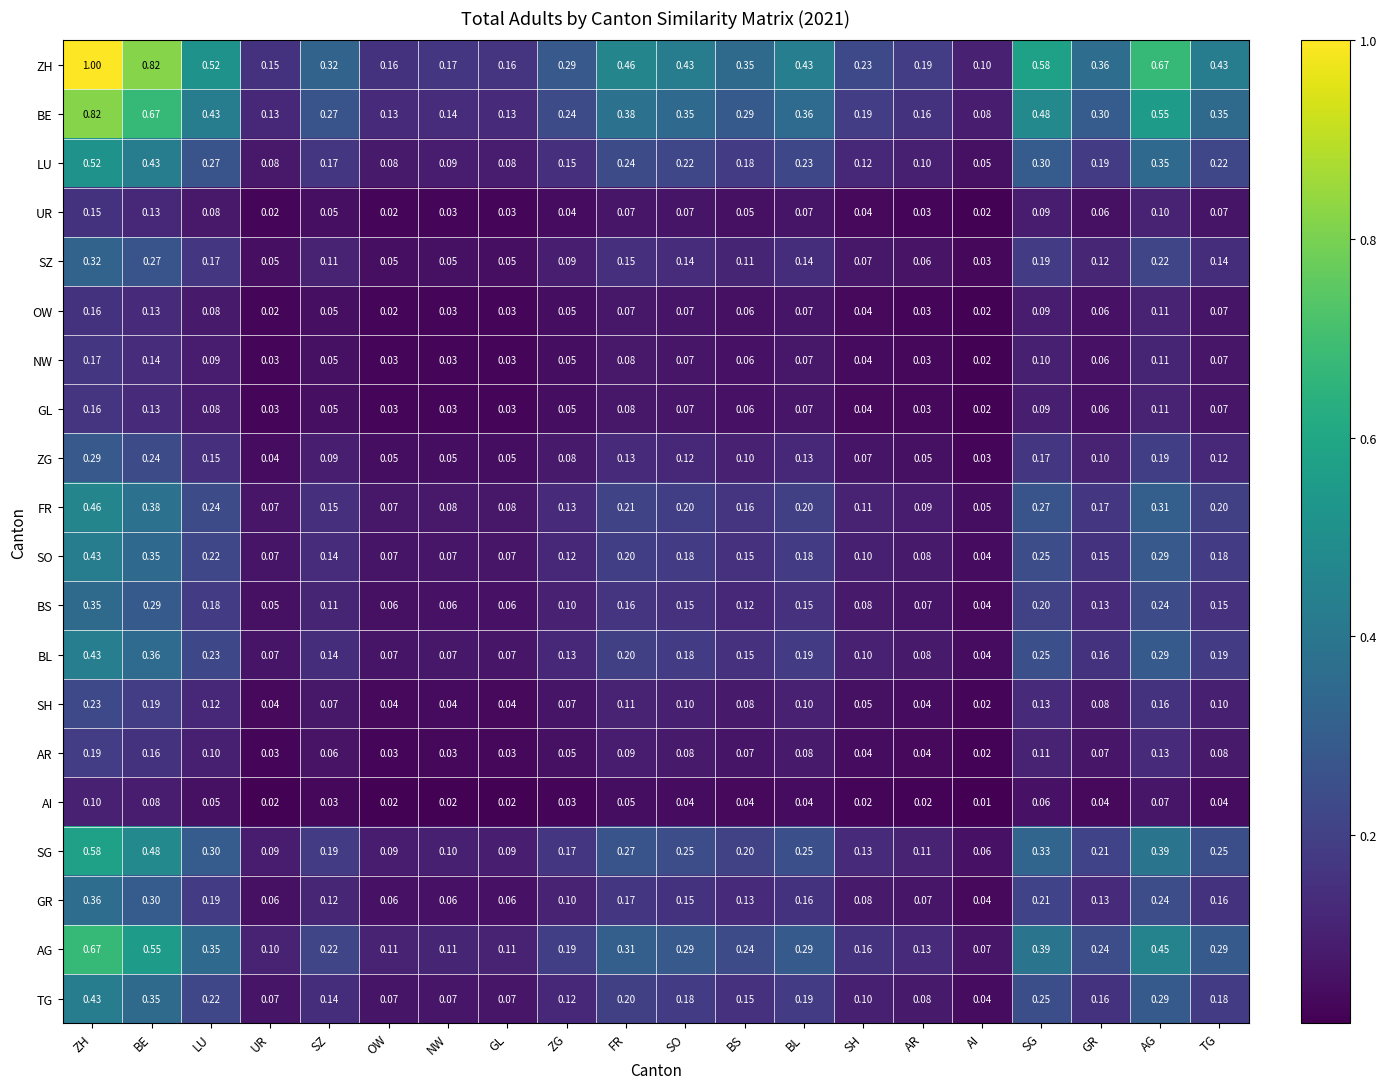

Between GL and ZG, which series saw the biggest shift?

ZH